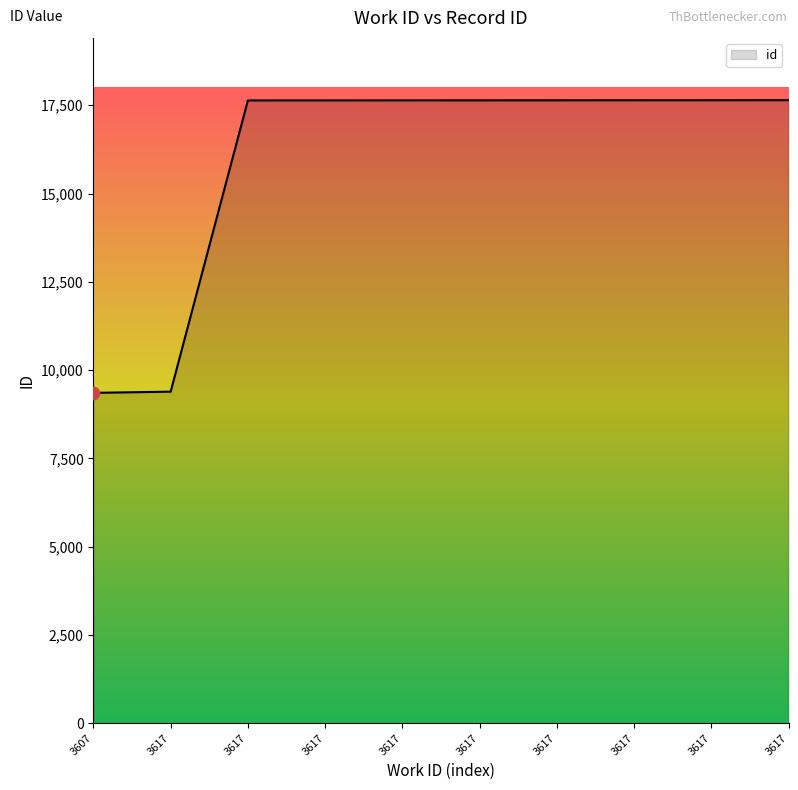

What is the change in value from 3617 to 3617?

+8249